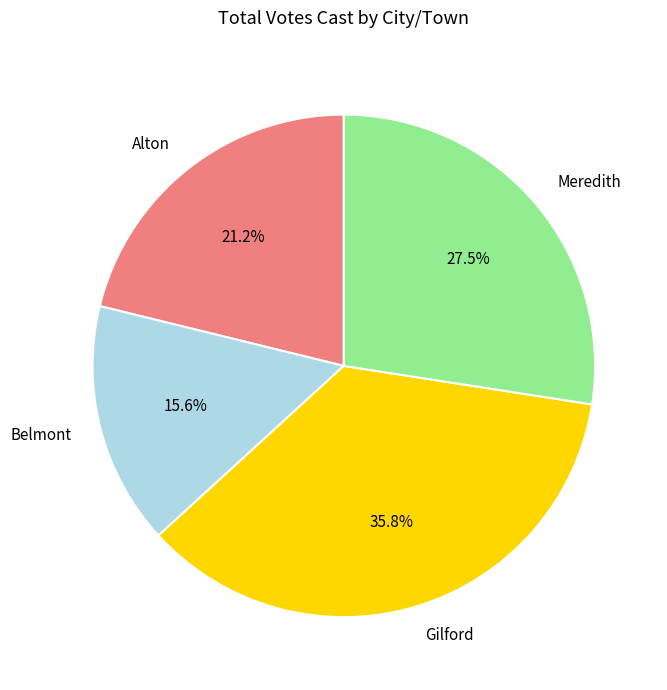

The Meredith slice represents 36% of the pie. True or false?

False